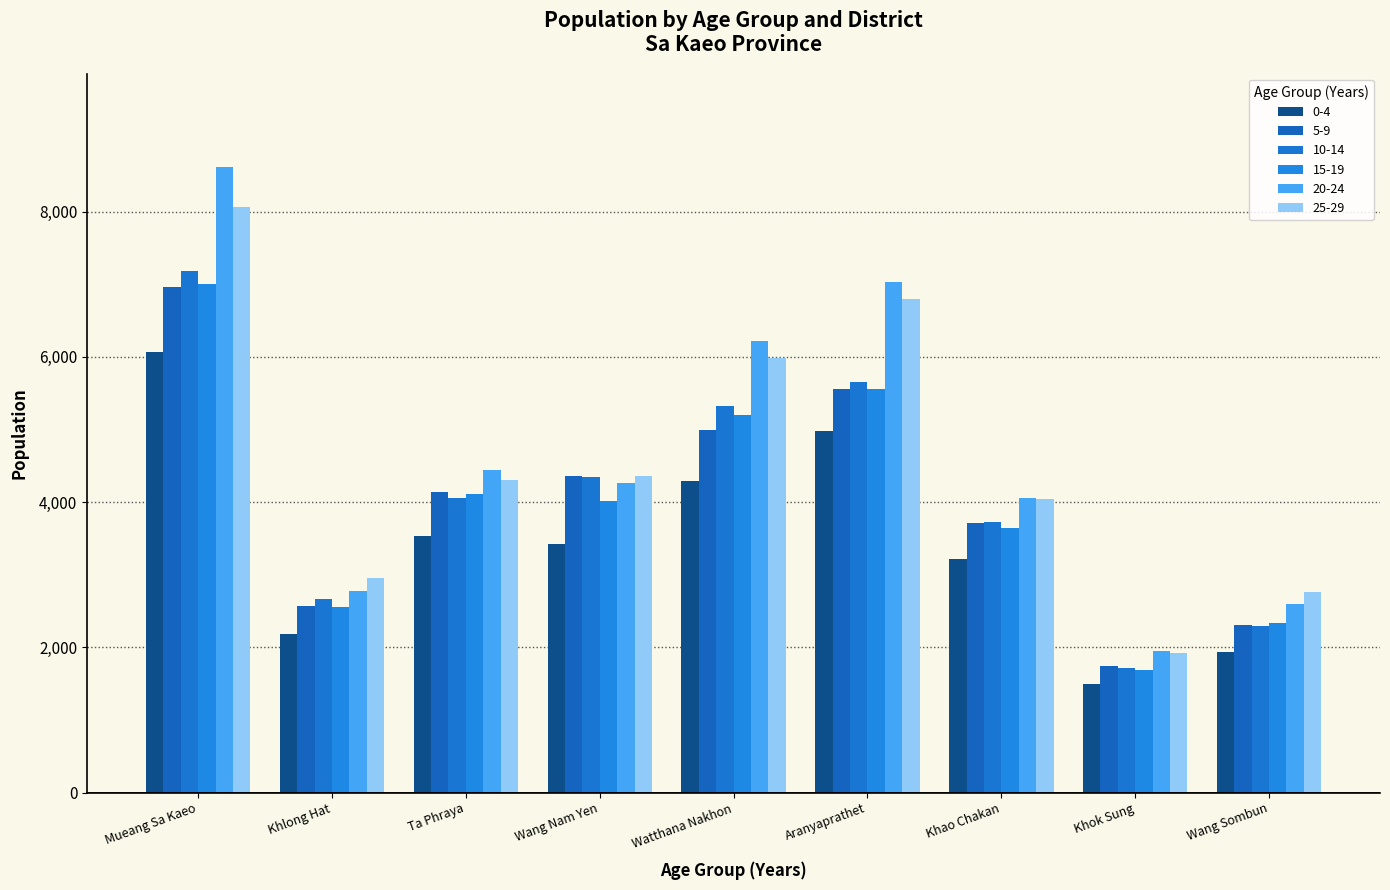

Is it true that 15-19 equals 2354 at Khok Sung?

False